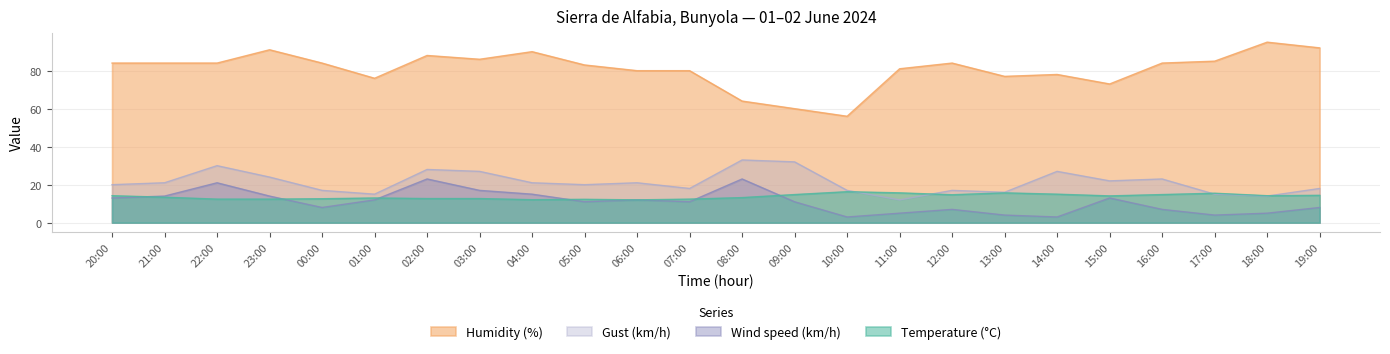

Rank the series by their maximum value, from lowest to highest.

Temperature (°C), Wind speed (km/h), Gust (km/h), Humidity (%)